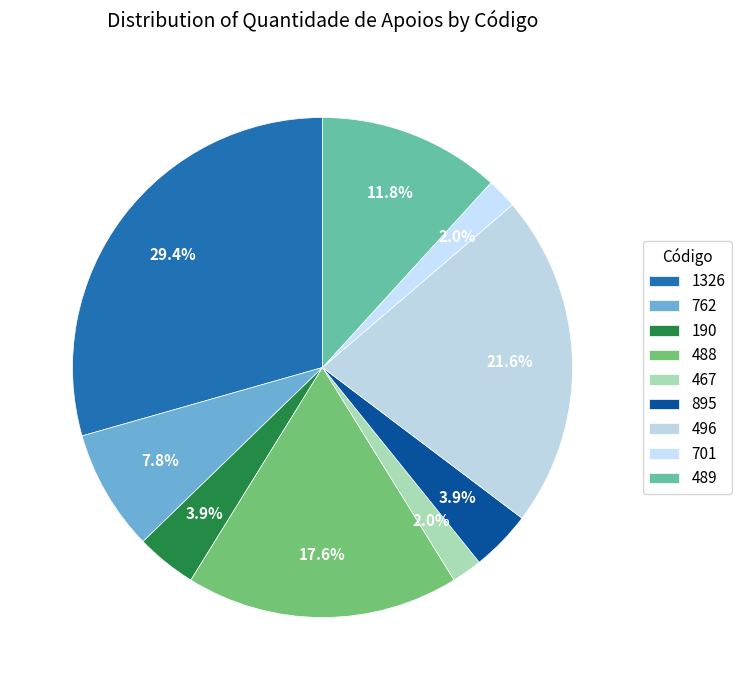

Count the number of slices in the pie.

9